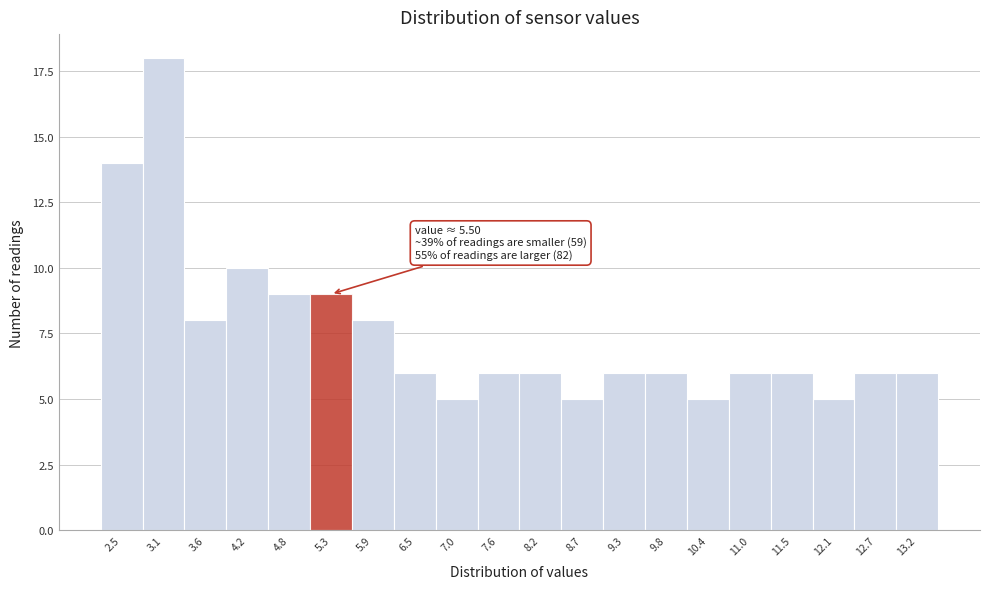

Reading left to right, what are all the values shown in this chart?

14	18	8	10	9	9	8	6	5	6	6	5	6	6	5	6	6	5	6	6